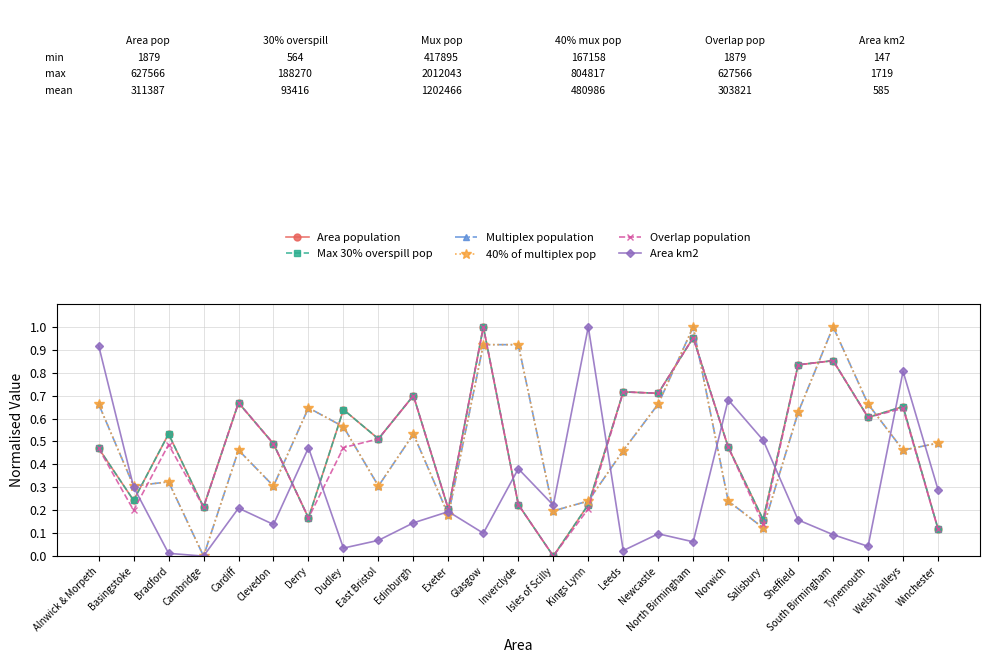

Which category has the highest value in the Overlap population series?

Glasgow